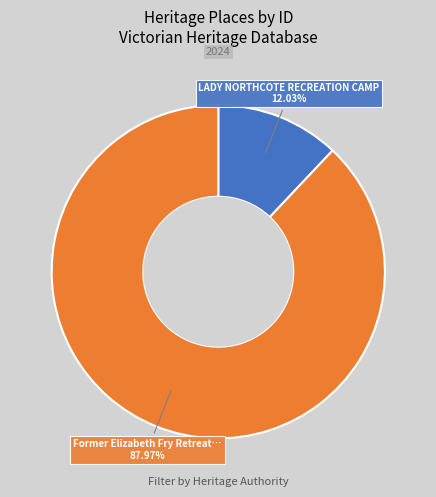

Is there a majority slice in this chart?

Yes